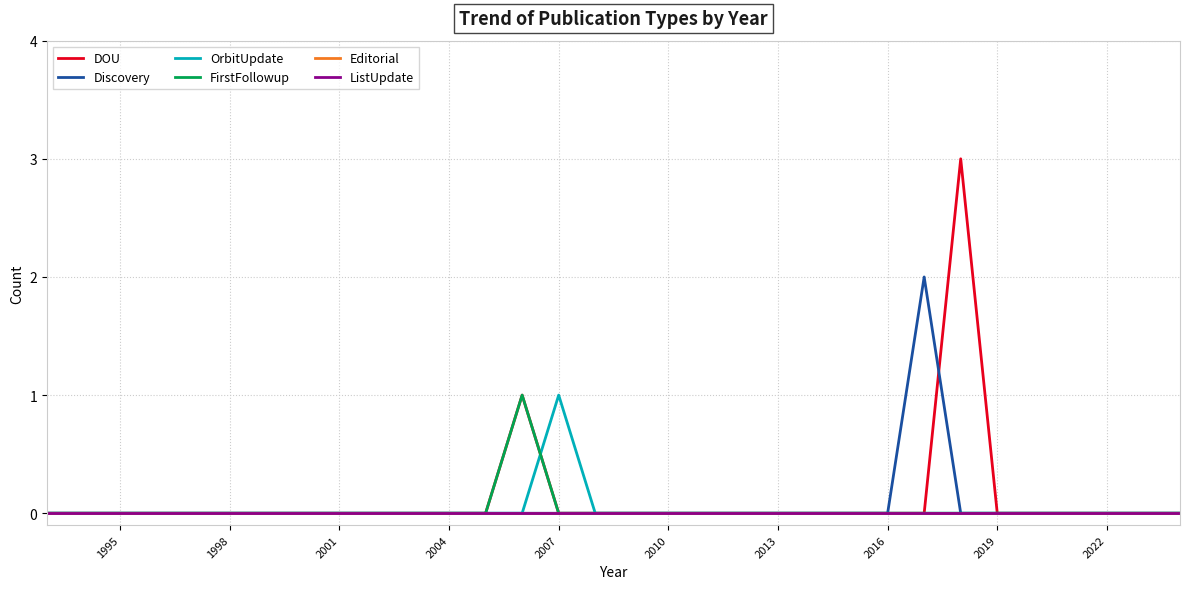

Which series has the largest total across all categories?

DOU